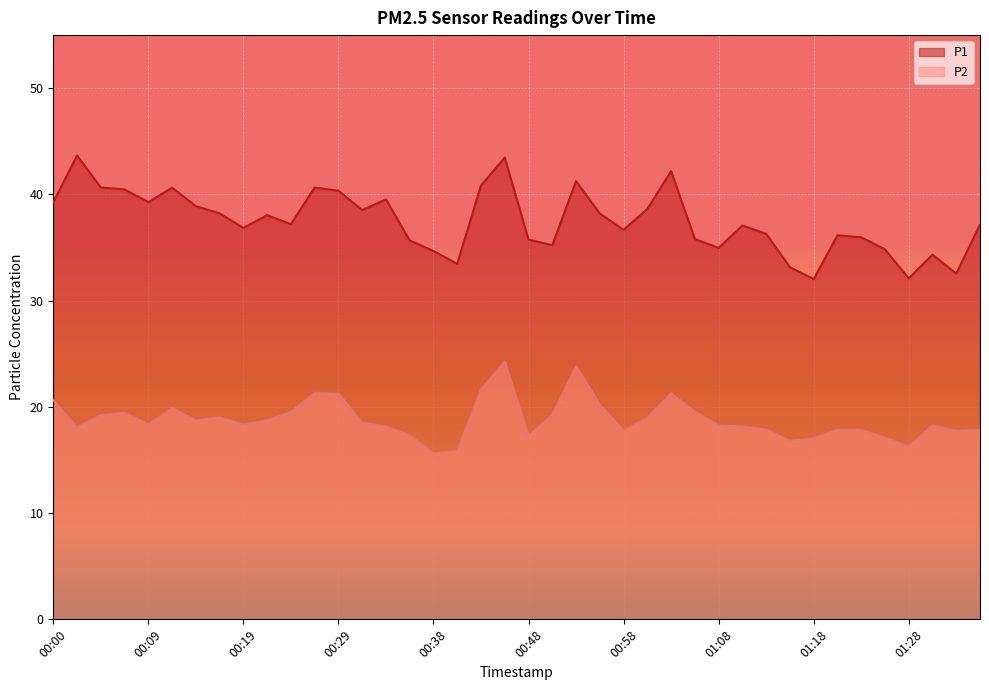

What is the label of the 13th point from the right?

01:05